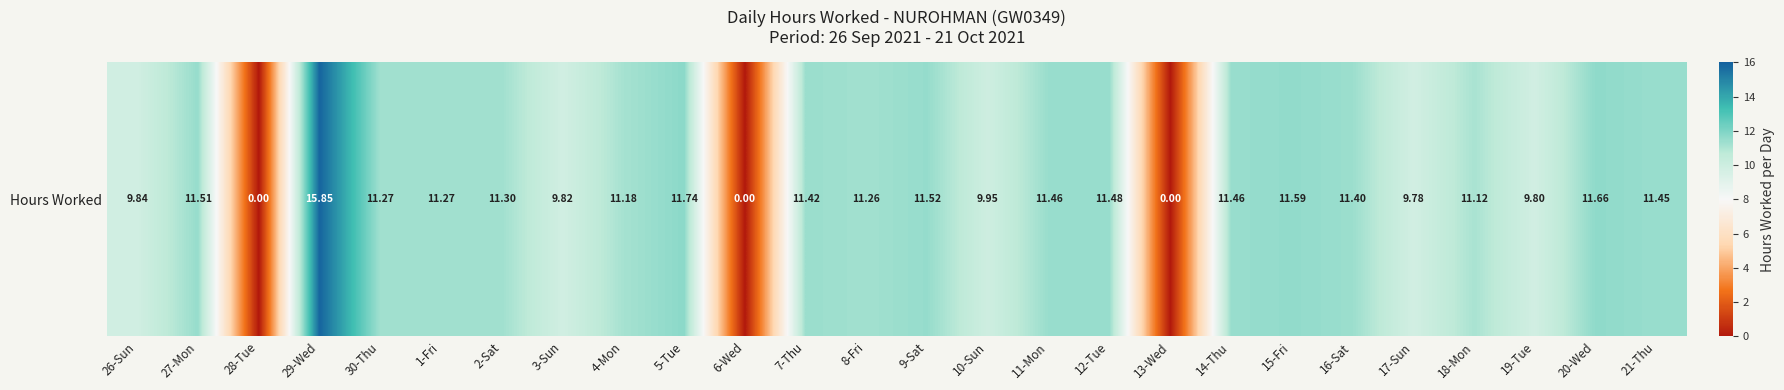

What value does the data have at 8-Fri?

11.3